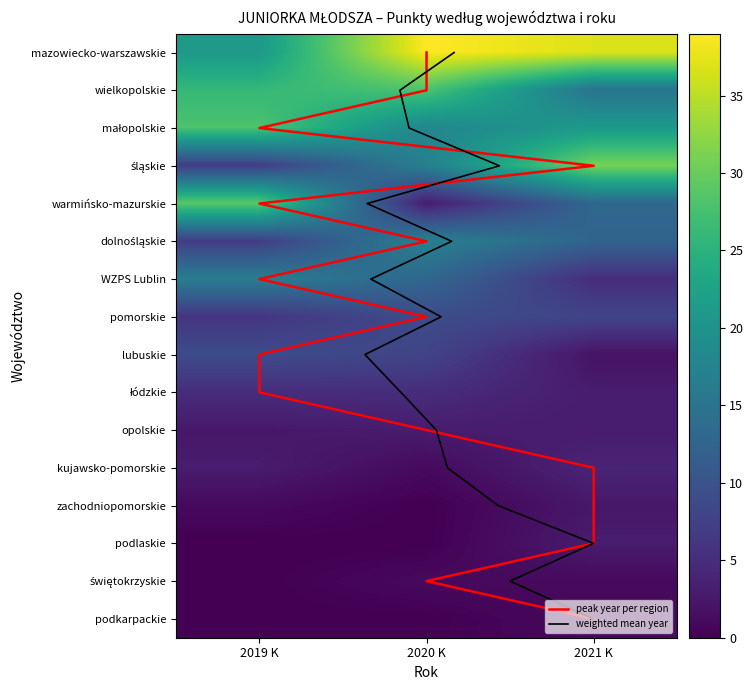

Count the świętokrzyskie values in the range 0 to 1.

3